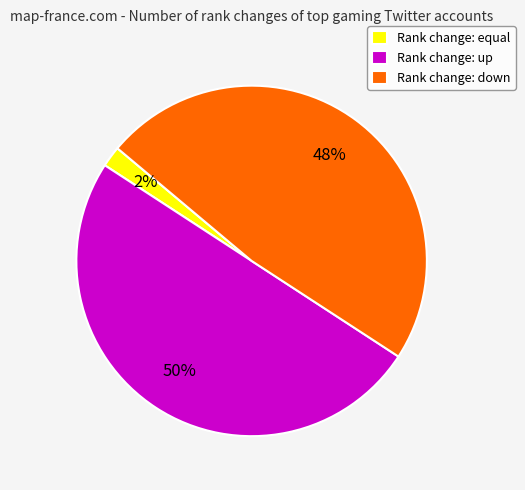

Rank the categories by value from highest to lowest.

Rank change: up, Rank change: down, Rank change: equal